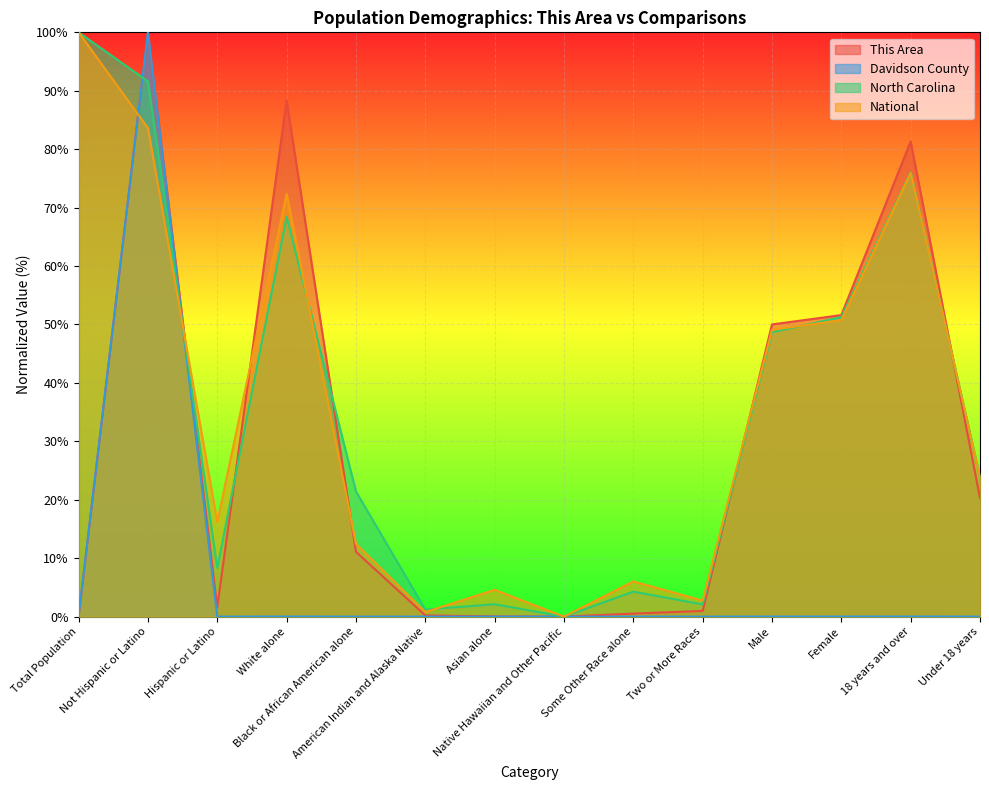

In National, how many points are higher than both neighbors (excluding endpoints)?

4